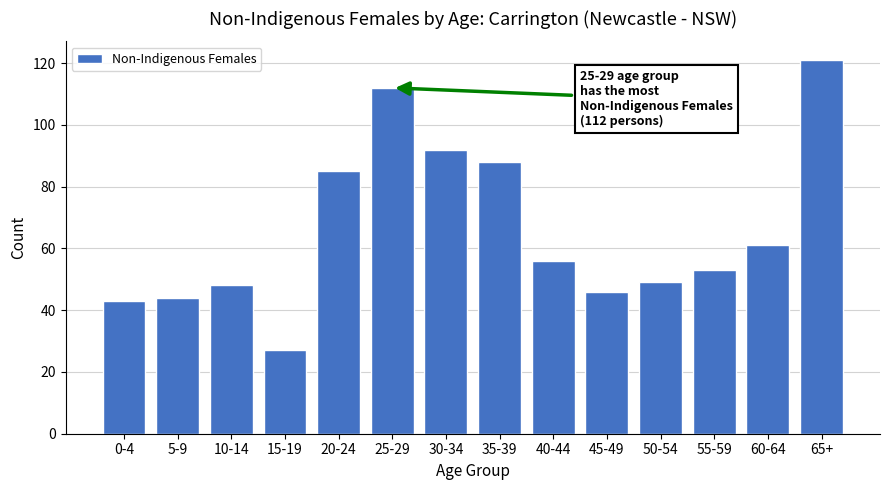

Reading left to right, transcribe all the data shown in this chart.

43	44	48	27	85	112	92	88	56	46	49	53	61	121